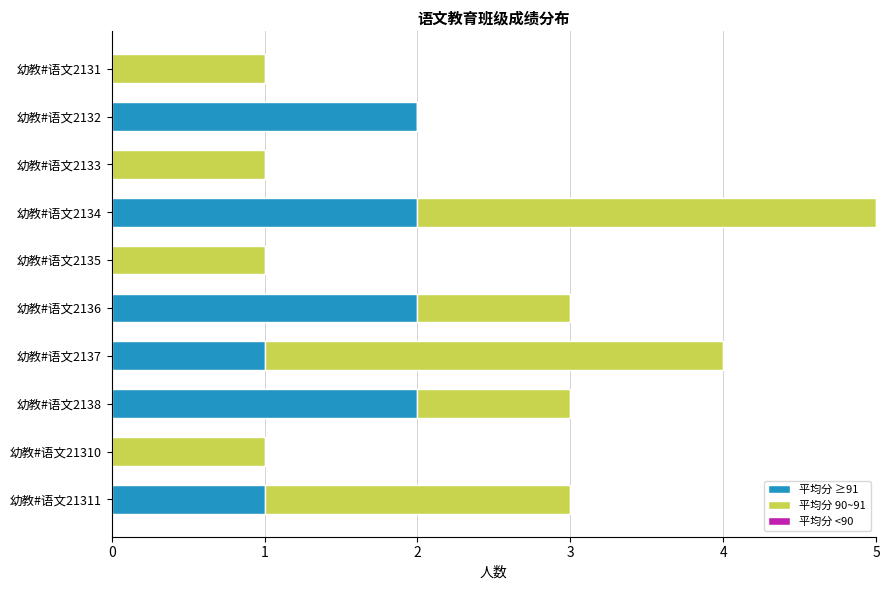

At which category is the sum across all series the highest?

幼教#语文2134